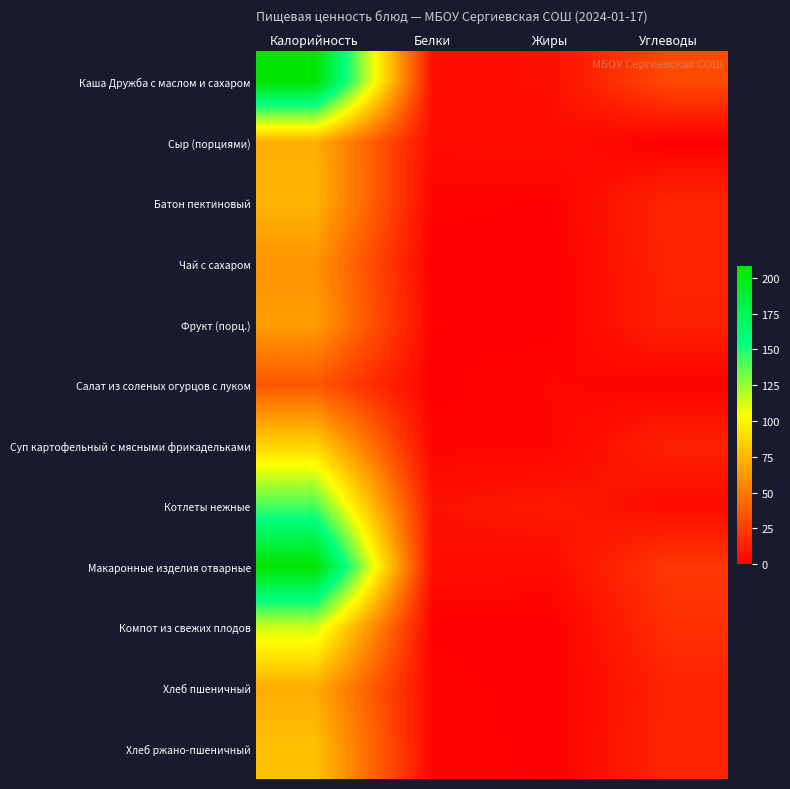

Which series changed the most between Калорийность and Углеводы?

Макаронные изделия отварные